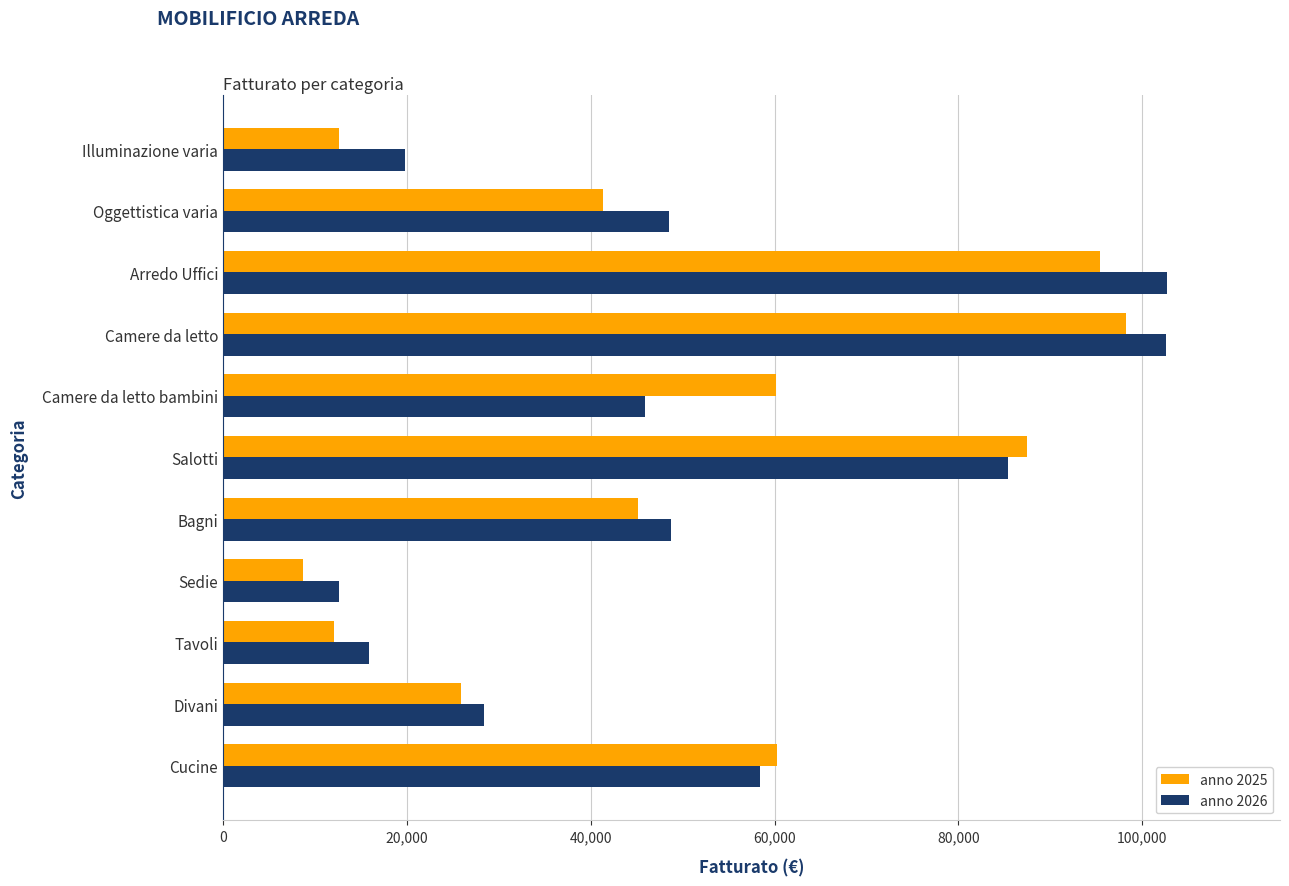

Between Cucine and Tavoli, which series saw the biggest shift?

anno 2025